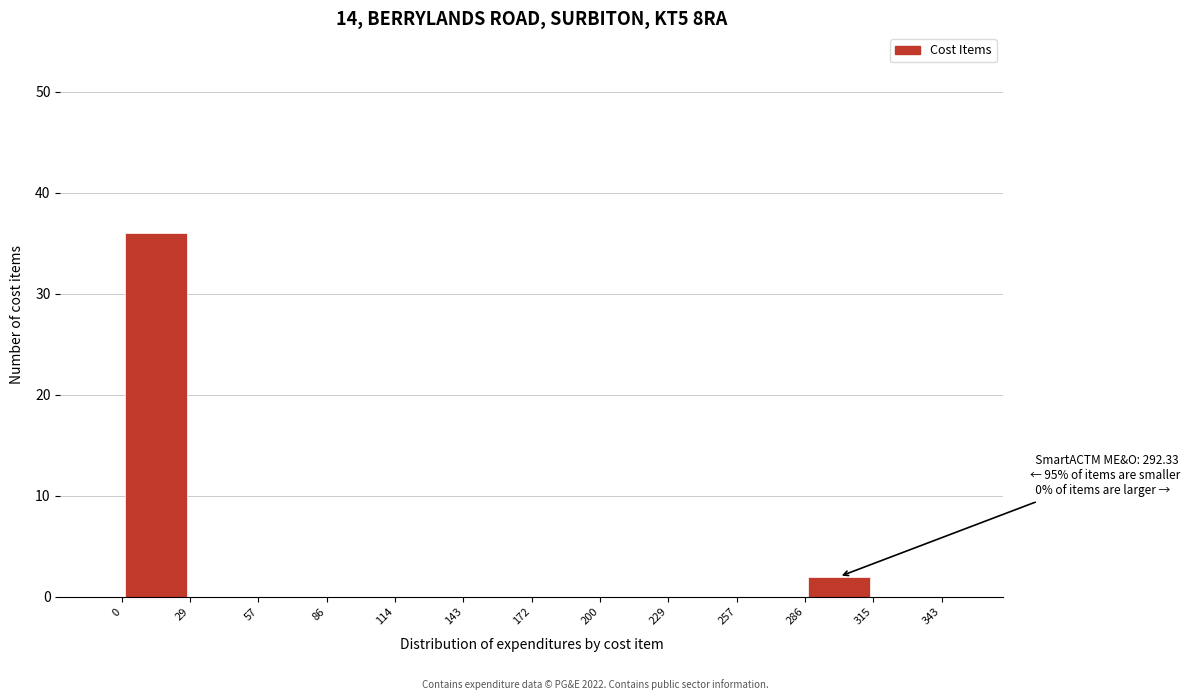

Over which range of the x-axis is the bar tallest?

0 to 29